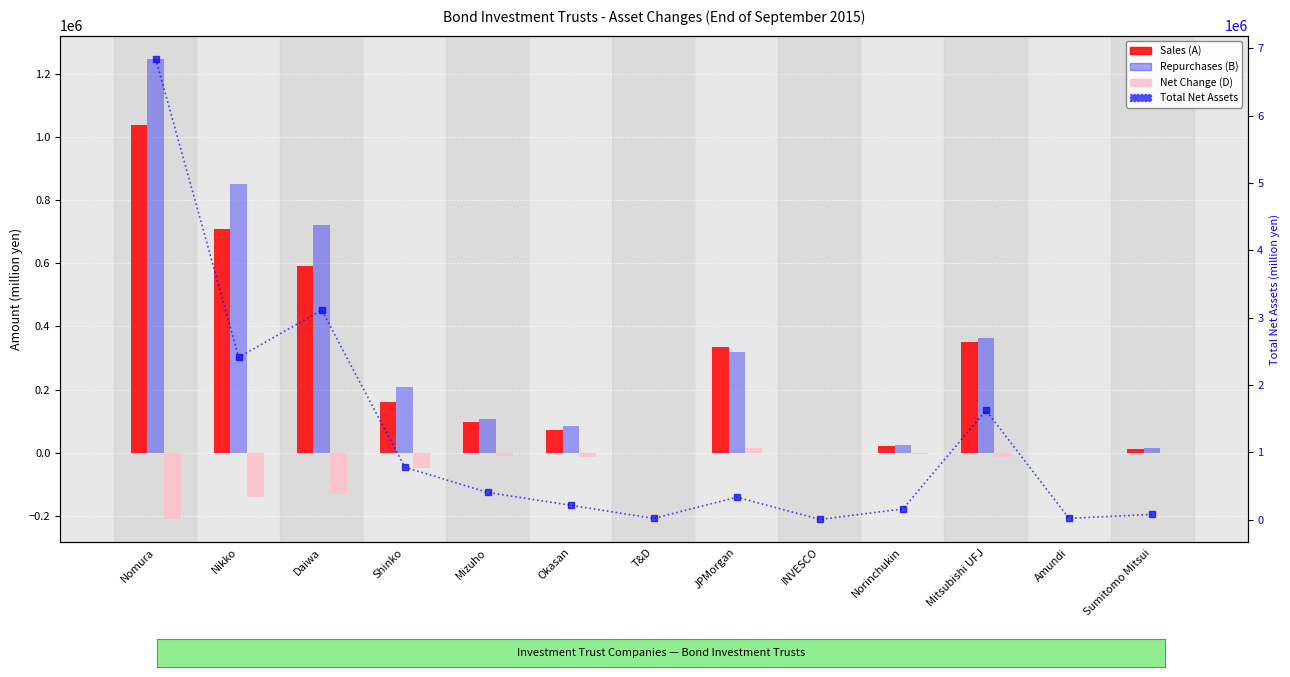

At which label does Repurchases (B) reach its peak?

Nomura